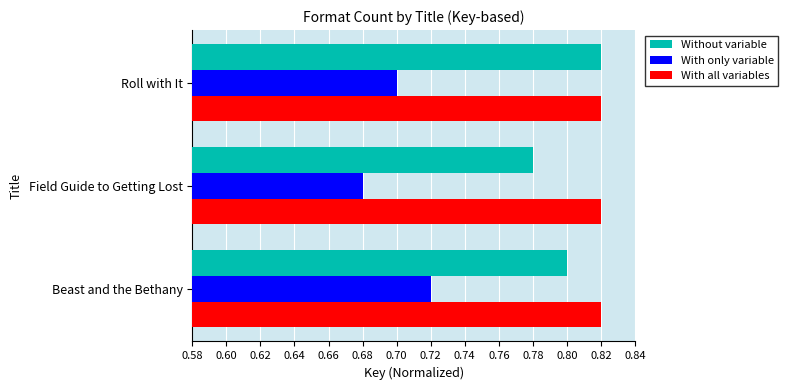

List the series in order of their overall mean, lowest first.

With only variable, Without variable, With all variables